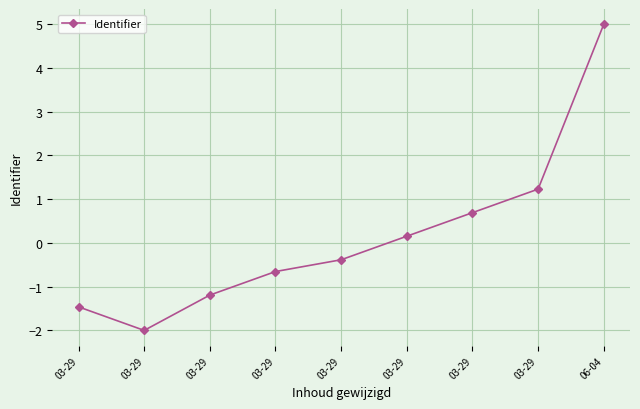

How many values exceed 0?

4